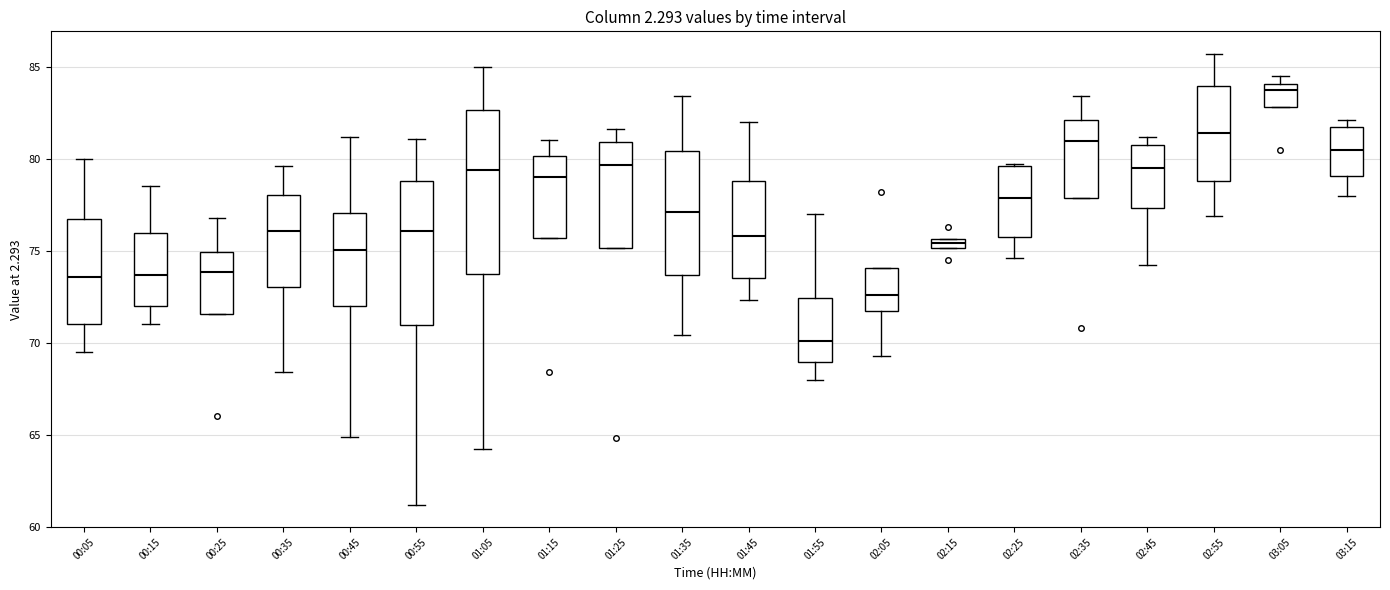

Which box is the tallest, from its lower edge to its upper edge?

01:05